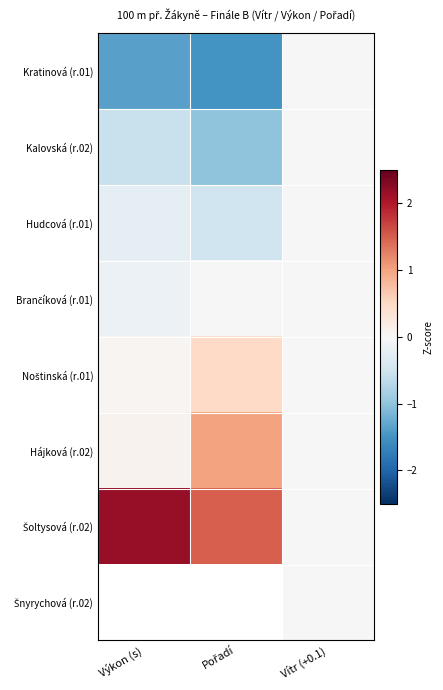

The Kalovská (r.02) series shows -0.1 at Výkon (s). True or false?

False